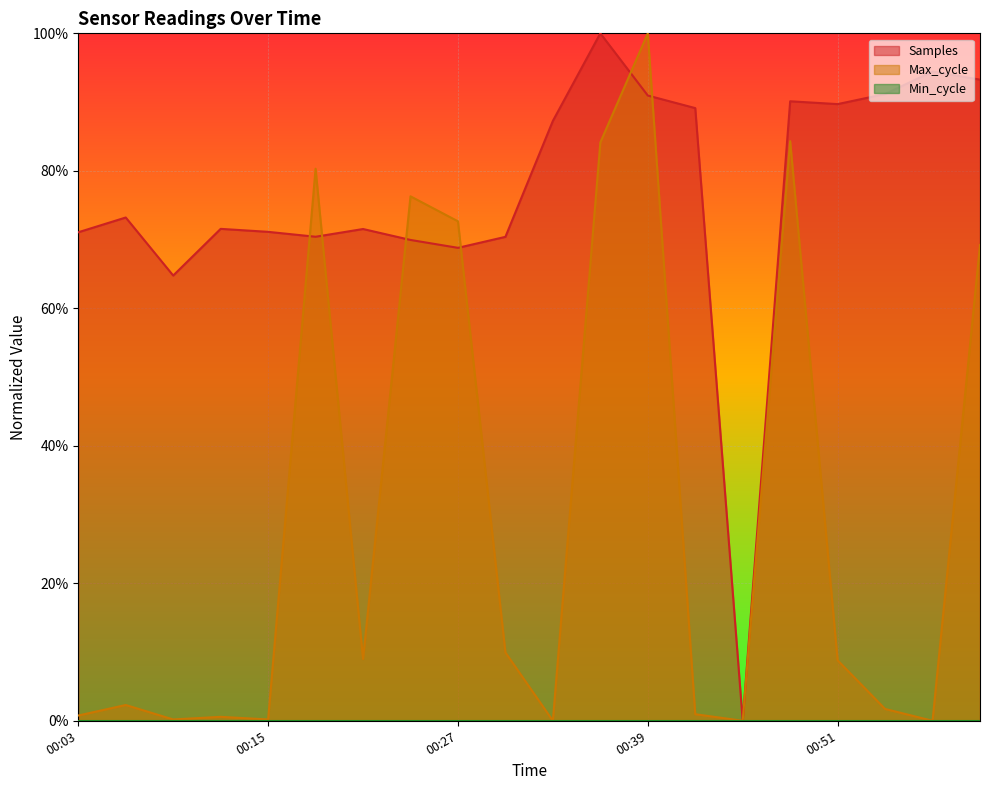

At which category is the sum across all series the highest?

00:39